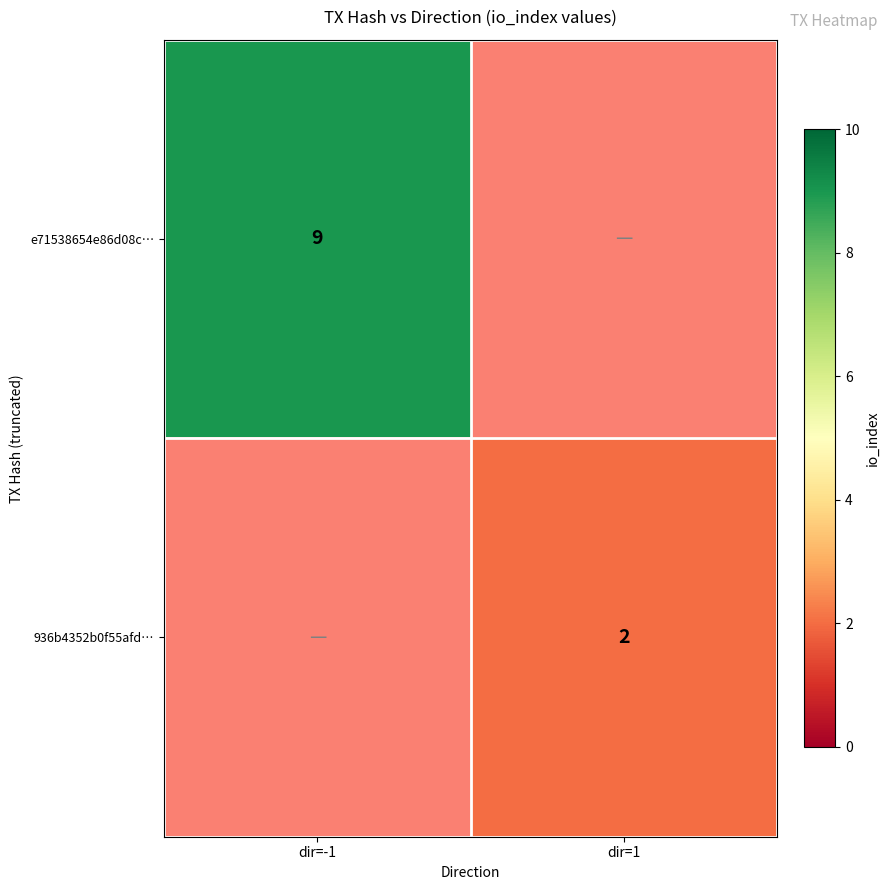

The value of 936b4352b0f55afd… at dir=1 is 2. True or false?

True